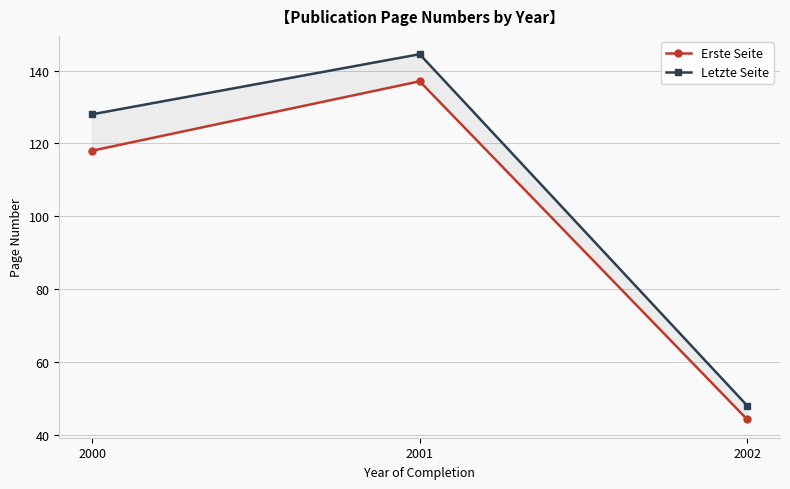

How many lines are shown in the chart?

2